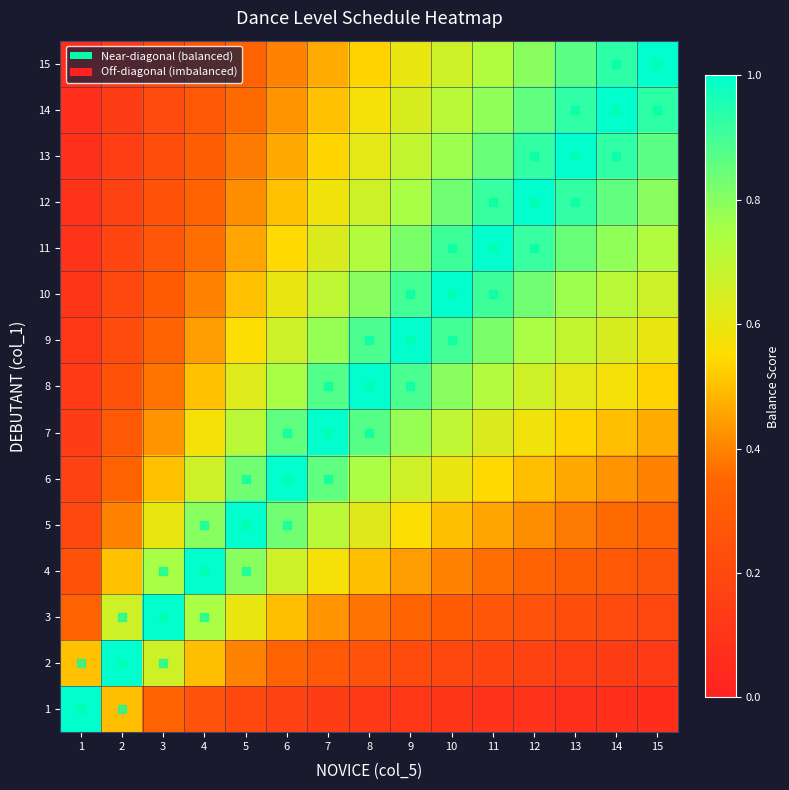

What is the difference between the highest and lowest values at 15?

0.9